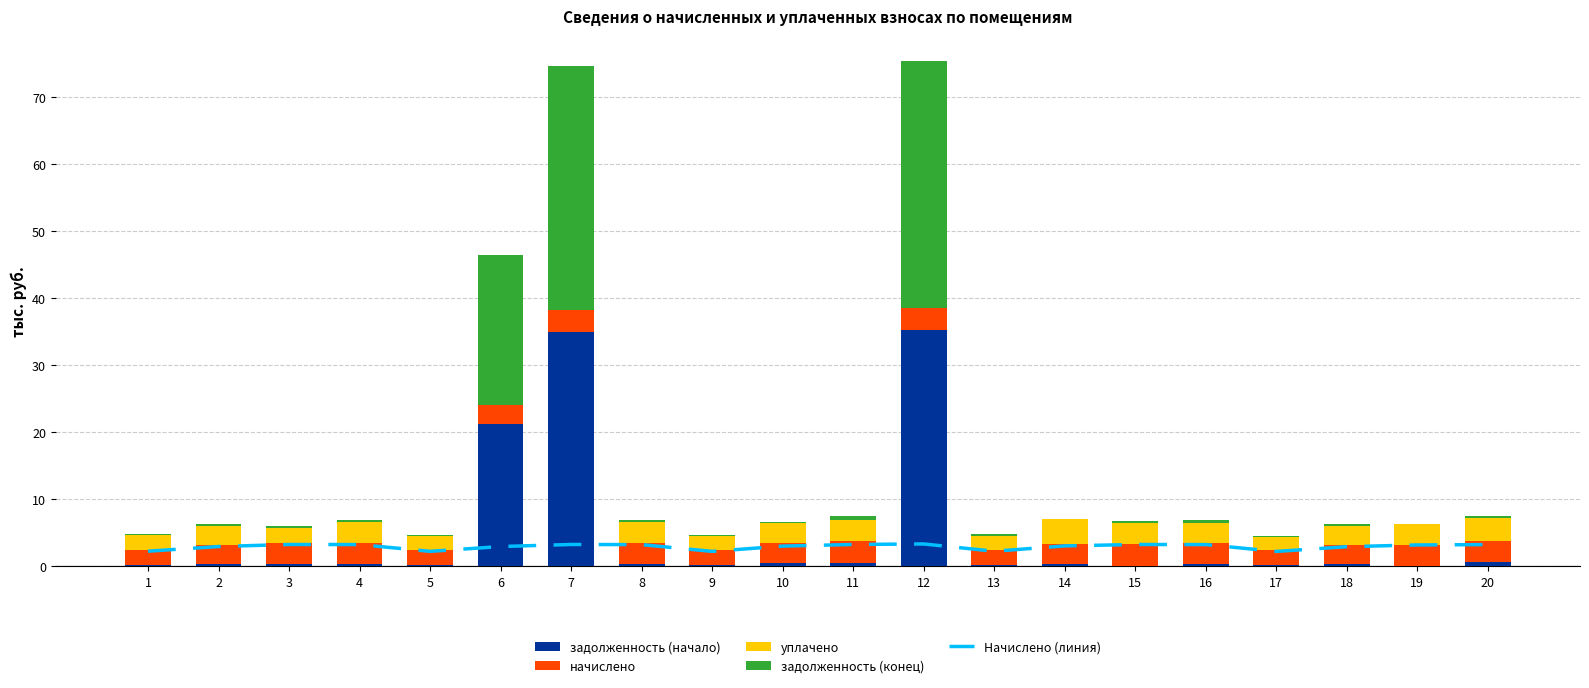

Reading left to right, transcribe all the data shown in this chart.

Начислено (линия): 1=2.2	2=2.9	3=3.2	4=3.2	5=2.2	6=2.9	7=3.2	8=3.2	9=2.2	10=3.0	11=3.2	12=3.3	13=2.2	14=3.0	15=3.2	16=3.2	17=2.2	18=2.9	19=3.1	20=3.2
задолженность (начало): 1=0.2	2=0.2	3=0.3	4=0.3	5=0.2	6=21.1	7=34.9	8=0.3	9=0.2	10=0.5	11=0.5	12=35.3	13=0.2	14=0.2	15=0.0	16=0.3	17=0.2	18=0.2	19=0.0	20=0.5
начислено: 1=2.2	2=2.9	3=3.2	4=3.2	5=2.2	6=2.9	7=3.2	8=3.2	9=2.2	10=3.0	11=3.2	12=3.3	13=2.2	14=3.0	15=3.2	16=3.2	17=2.2	18=2.9	19=3.1	20=3.2
уплачено: 1=2.2	2=2.9	3=2.3	4=3.2	5=2.2	6=0.0	7=0.0	8=3.1	9=2.1	10=2.9	11=3.2	12=0.0	13=2.2	14=3.7	15=3.2	16=2.9	17=2.0	18=2.8	19=3.1	20=3.4
задолженность (конец): 1=0.2	2=0.2	3=0.3	4=0.3	5=0.2	6=22.3	7=36.5	8=0.3	9=0.2	10=0.2	11=0.5	12=36.8	13=0.2	14=0.0	15=0.3	16=0.5	17=0.2	18=0.2	19=0.0	20=0.3